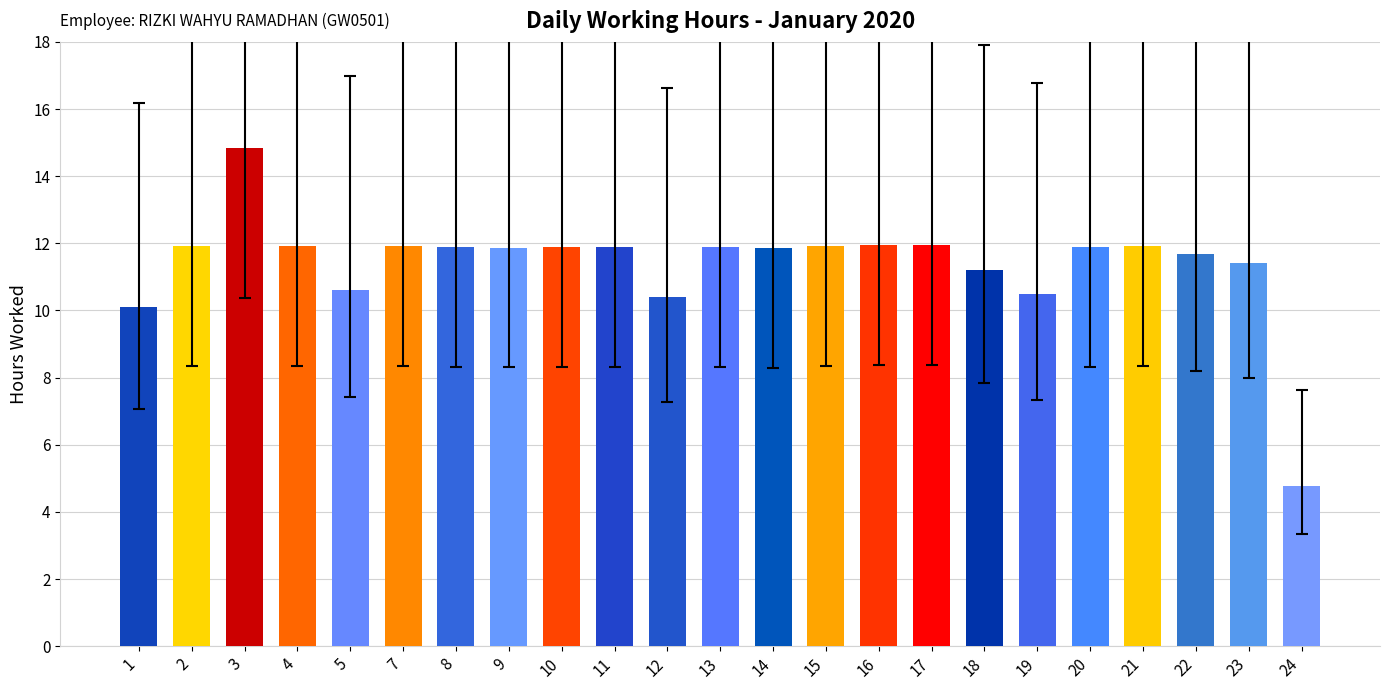

How many distinct data groups are displayed?

1